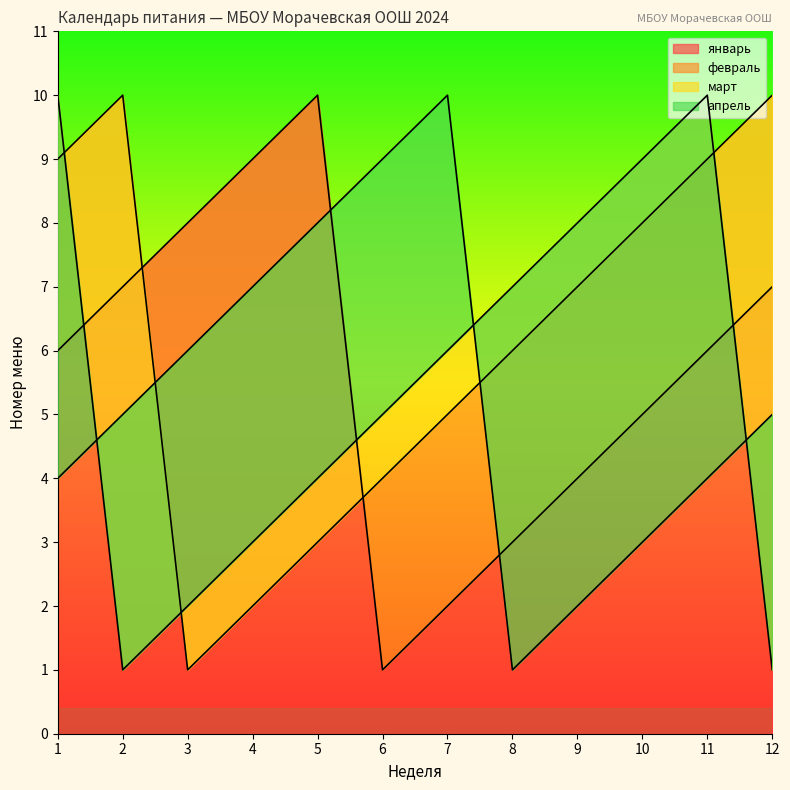

How many lines are shown in the chart?

4